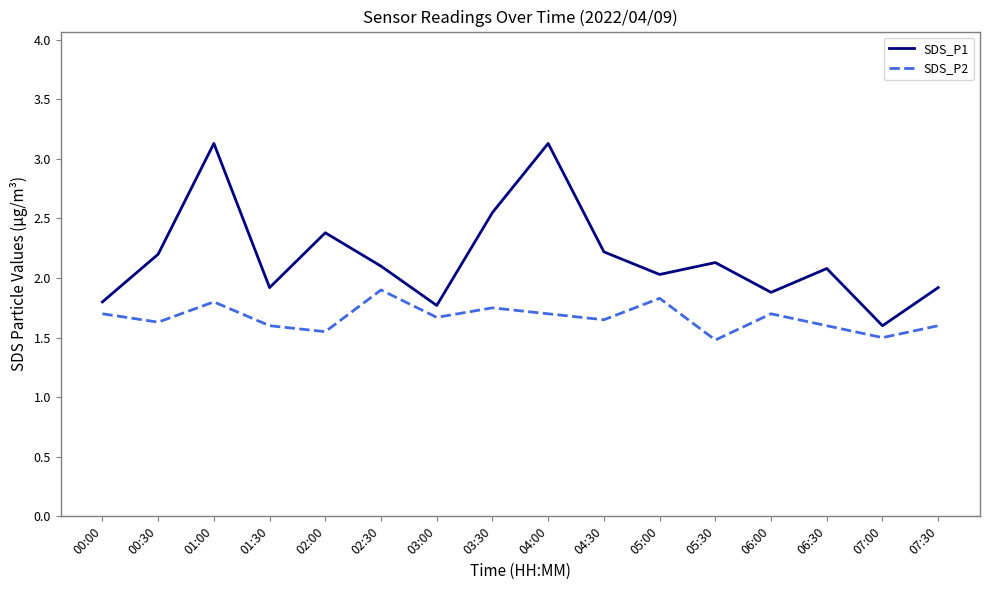

Which series has the largest total across all categories?

SDS_P1